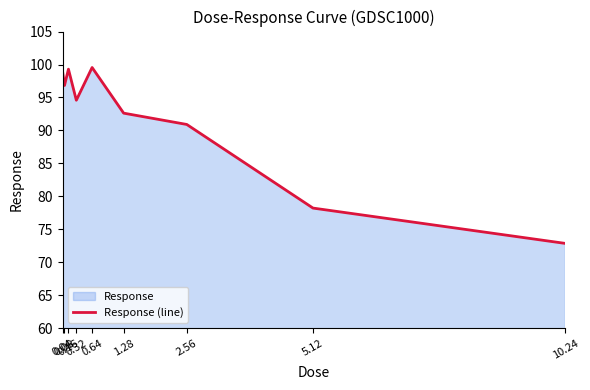

What is the average value?

91.5